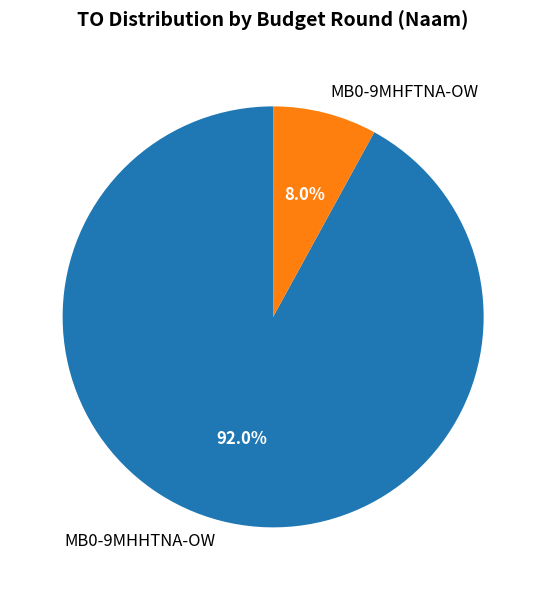

Which has a higher value, MB0-9MHHTNA-OW or MB0-9MHFTNA-OW?

MB0-9MHHTNA-OW